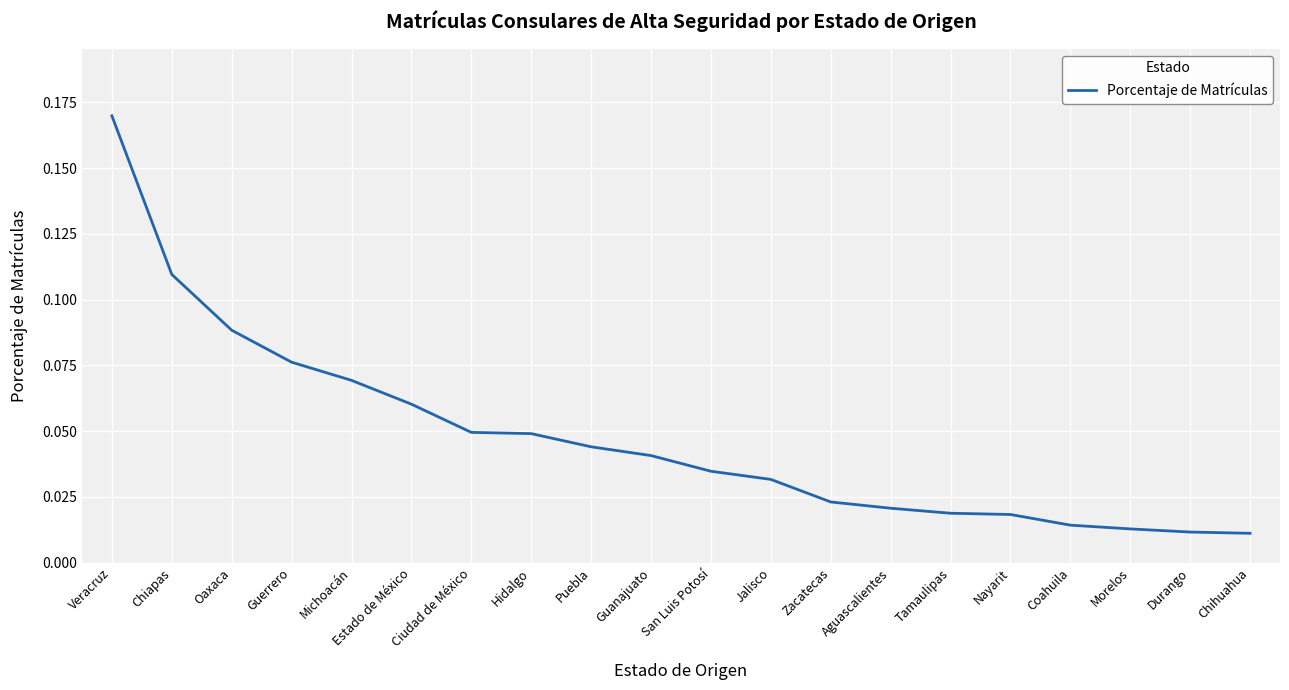

Between Nayarit and Zacatecas, which is larger?

Zacatecas